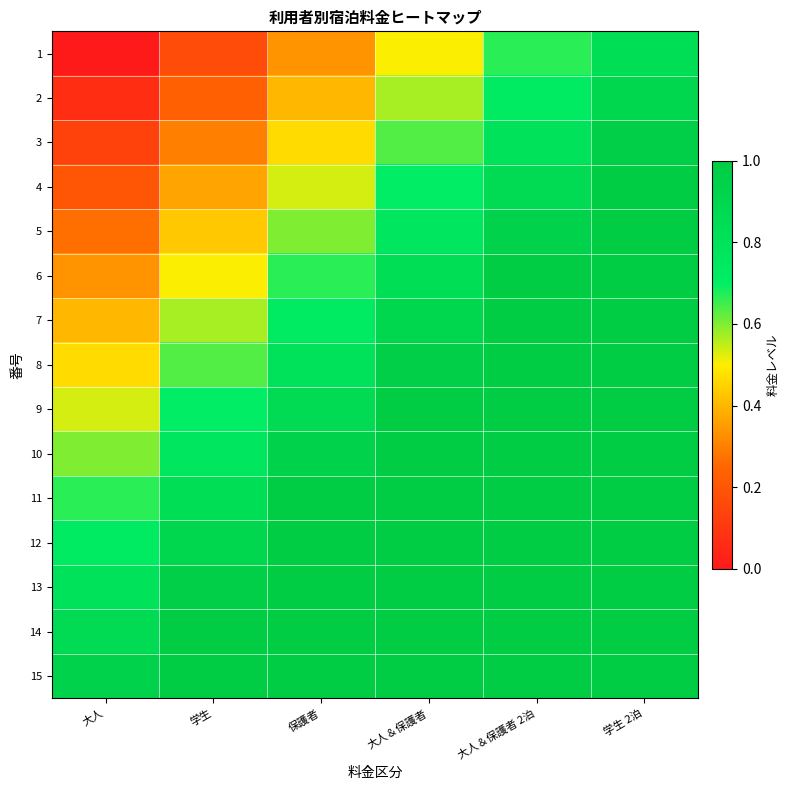

Reading right to left, list all the values displayed in this chart.

1: 学生 2泊=0.8	大人＆保護者 2泊=0.7	大人＆保護者=0.5	保護者=0.3	学生=0.2	大人=0.0
2: 学生 2泊=0.9	大人＆保護者 2泊=0.7	大人＆保護者=0.6	保護者=0.4	学生=0.2	大人=0.1
3: 学生 2泊=1.0	大人＆保護者 2泊=0.8	大人＆保護者=0.6	保護者=0.5	学生=0.3	大人=0.1
4: 学生 2泊=1.0	大人＆保護者 2泊=0.9	大人＆保護者=0.7	保護者=0.5	学生=0.4	大人=0.2
5: 学生 2泊=1.1	大人＆保護者 2泊=0.9	大人＆保護者=0.8	保護者=0.6	学生=0.4	大人=0.3
6: 学生 2泊=1.2	大人＆保護者 2泊=1.0	大人＆保護者=0.8	保護者=0.7	学生=0.5	大人=0.3
7: 学生 2泊=1.2	大人＆保護者 2泊=1.1	大人＆保護者=0.9	保護者=0.7	学生=0.6	大人=0.4
8: 学生 2泊=1.3	大人＆保護者 2泊=1.1	大人＆保護者=1.0	保護者=0.8	学生=0.6	大人=0.5
9: 学生 2泊=1.4	大人＆保護者 2泊=1.2	大人＆保護者=1.0	保護者=0.9	学生=0.7	大人=0.5
10: 学生 2泊=1.4	大人＆保護者 2泊=1.3	大人＆保護者=1.1	保護者=0.9	学生=0.8	大人=0.6
11: 学生 2泊=1.5	大人＆保護者 2泊=1.3	大人＆保護者=1.2	保護者=1.0	学生=0.8	大人=0.7
12: 学生 2泊=1.6	大人＆保護者 2泊=1.4	大人＆保護者=1.2	保護者=1.1	学生=0.9	大人=0.7
13: 学生 2泊=1.6	大人＆保護者 2泊=1.5	大人＆保護者=1.3	保護者=1.1	学生=1.0	大人=0.8
14: 学生 2泊=1.7	大人＆保護者 2泊=1.5	大人＆保護者=1.4	保護者=1.2	学生=1.0	大人=0.9
15: 学生 2泊=1.8	大人＆保護者 2泊=1.6	大人＆保護者=1.4	保護者=1.3	学生=1.1	大人=0.9